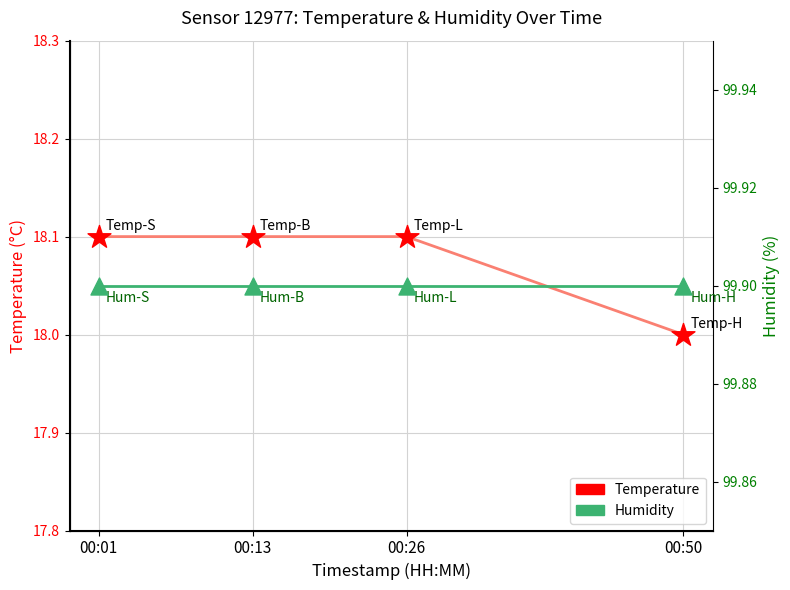

At which category is the sum across all series the highest?

00:01